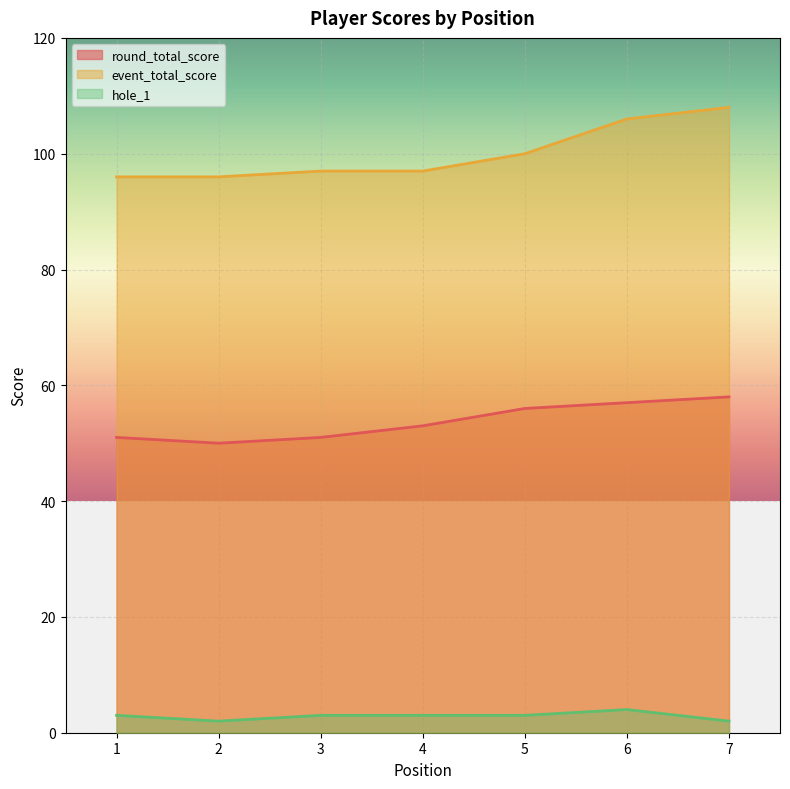

What is the total value across all series at 5?

159